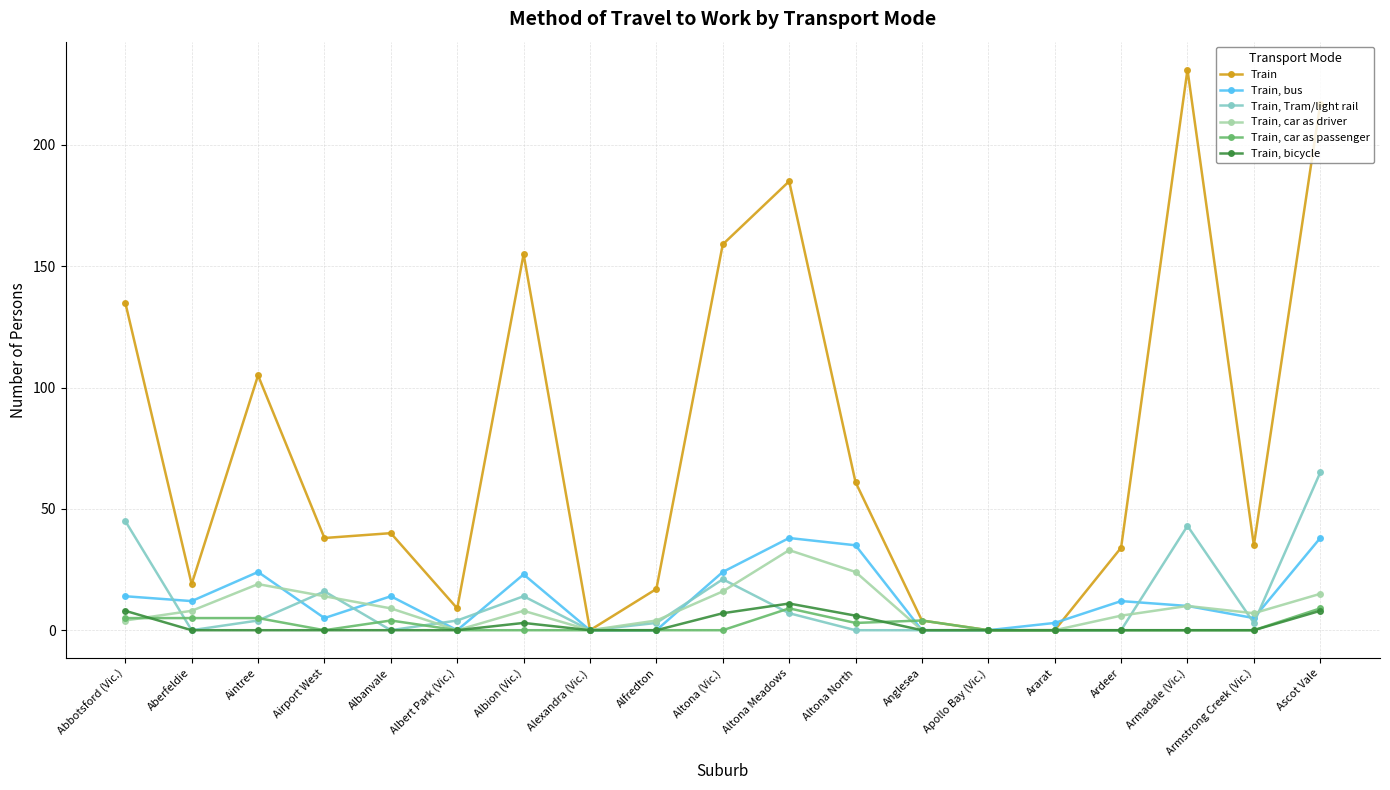

What is the difference between the maximum and minimum values in the Train, car as passenger series?

9